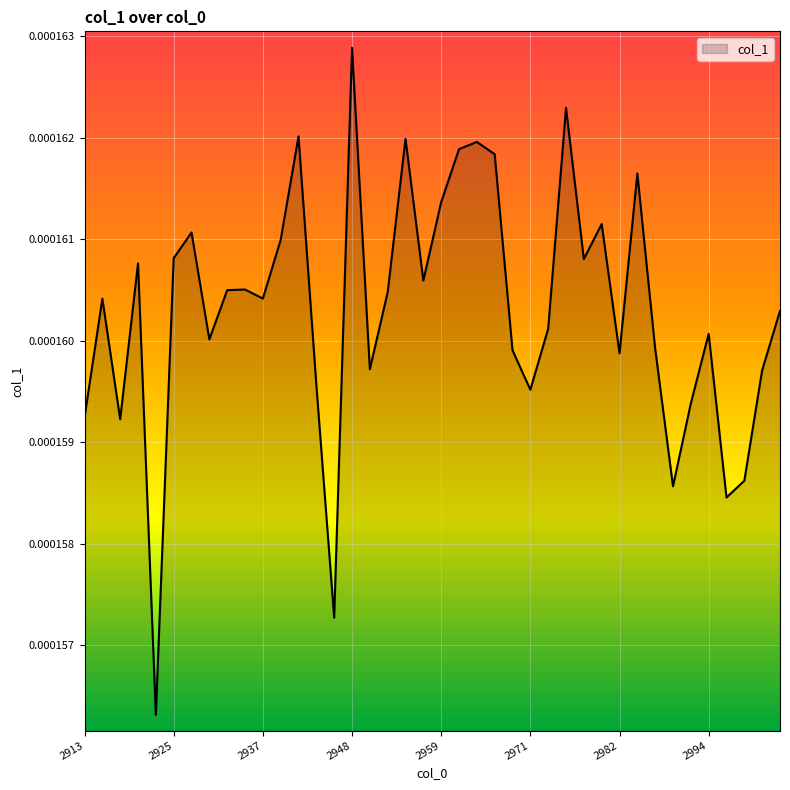

Which category has the highest value across all series?

2948